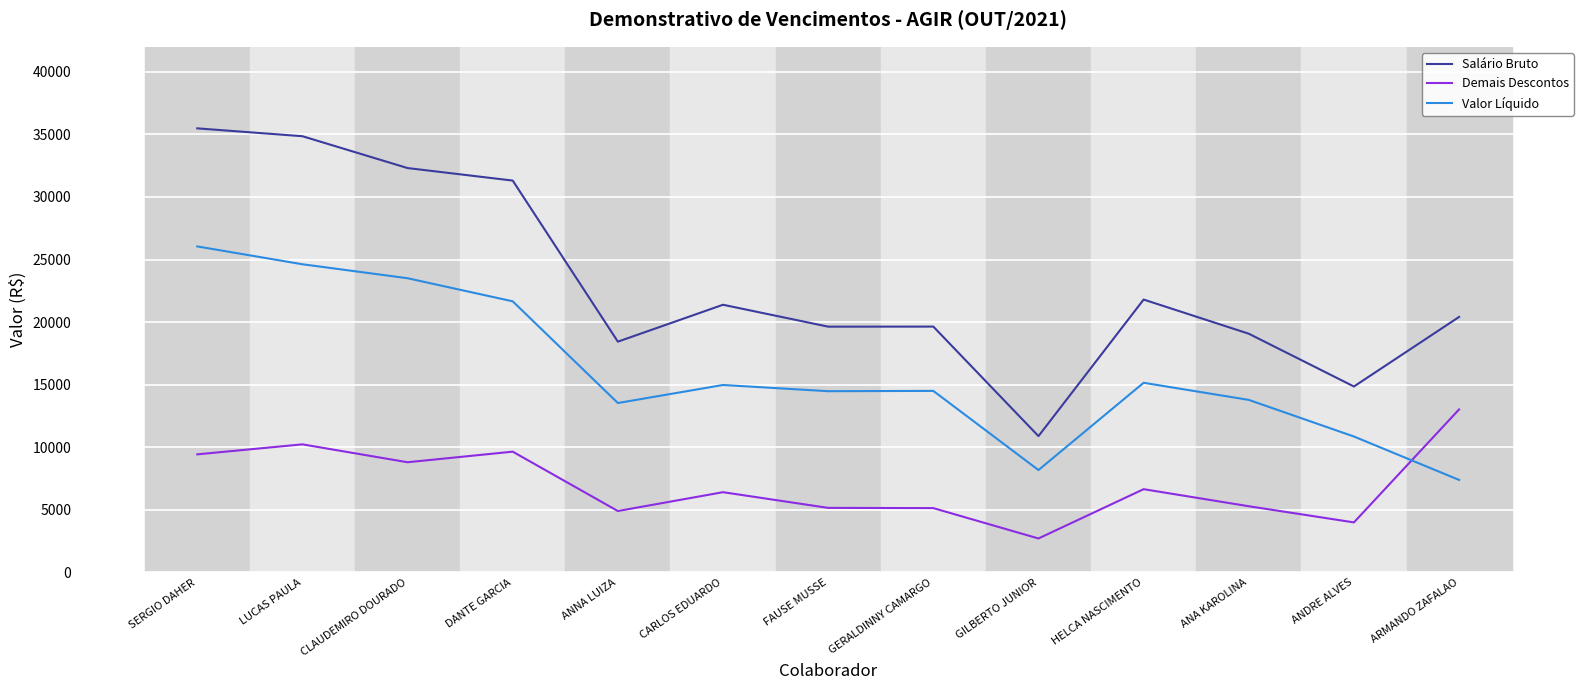

Which label corresponds to the smallest value in the chart?

GILBERTO JUNIOR